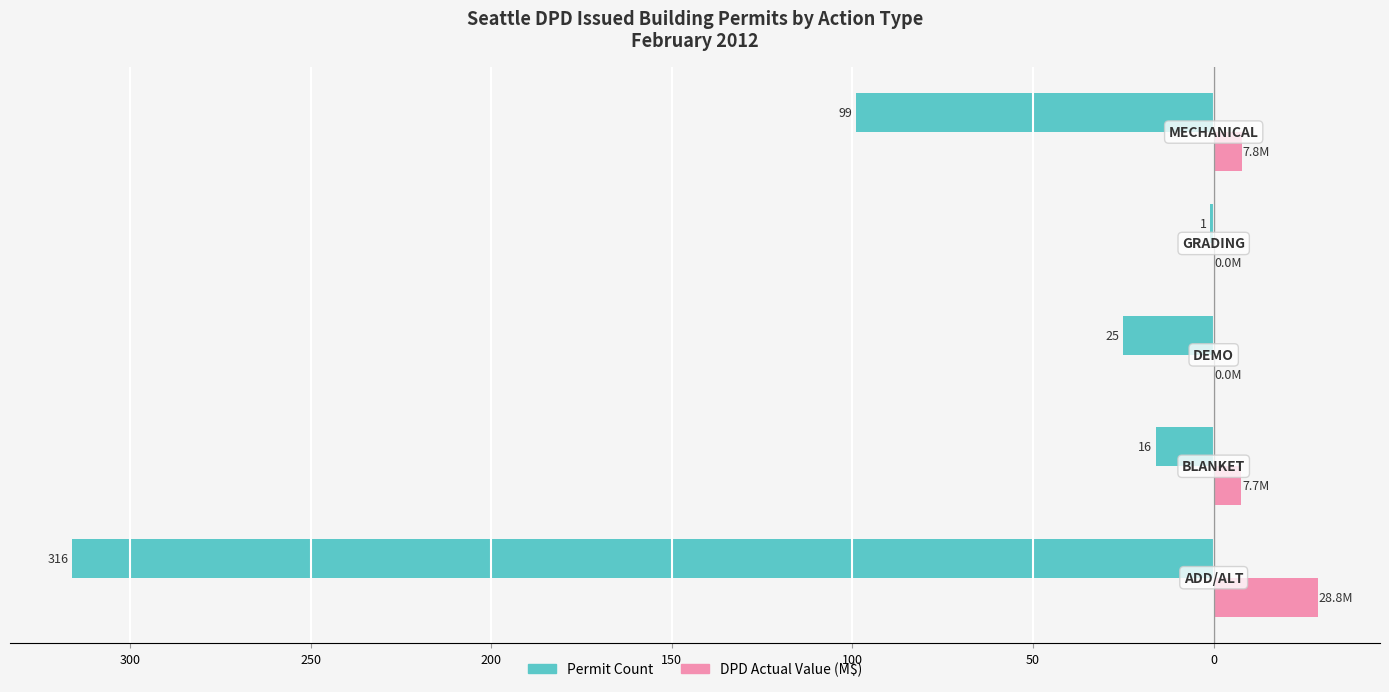

What are all the series names shown in the legend?

Permit Count, DPD Actual Value (M$)